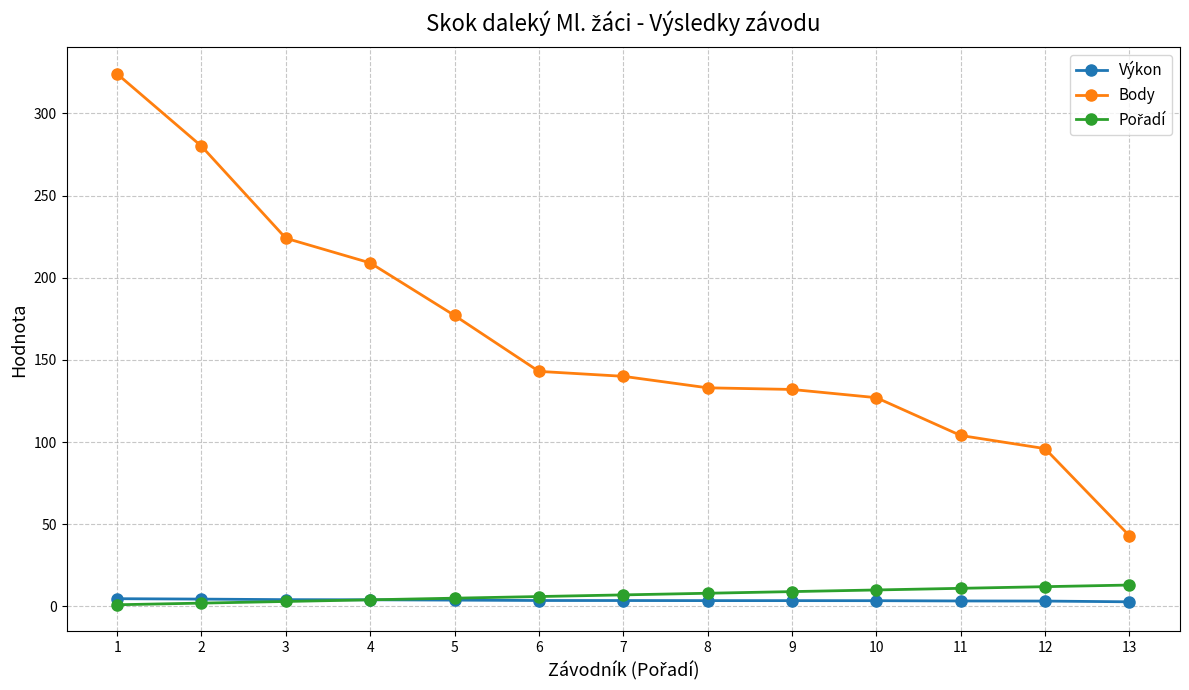

What is the spread (max minus min) of values at 5?

173.2